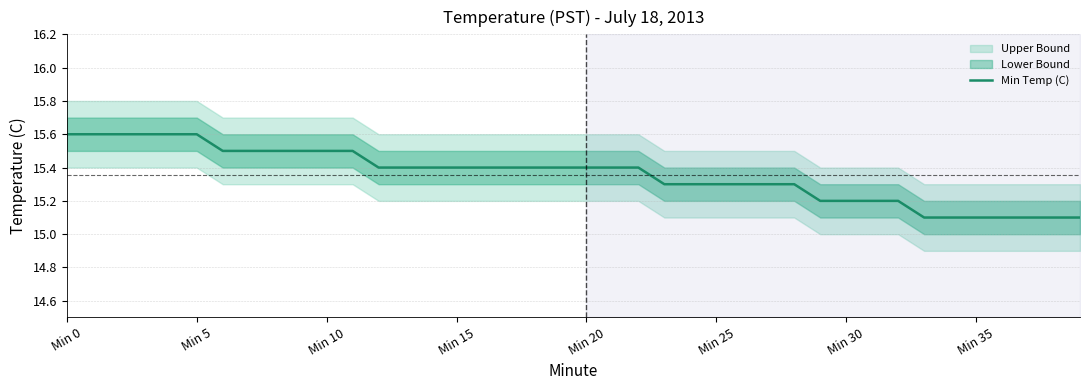

What is the minimum value for Min Temp (C)?

15.1